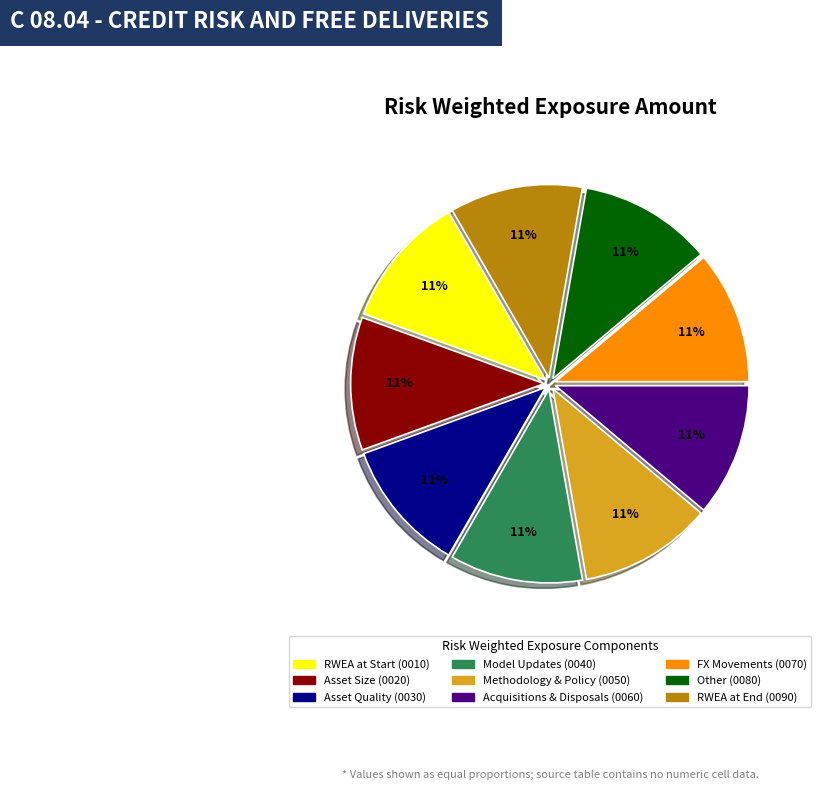

To the nearest percent, what is the difference between the largest and smallest slice percentages?

0%